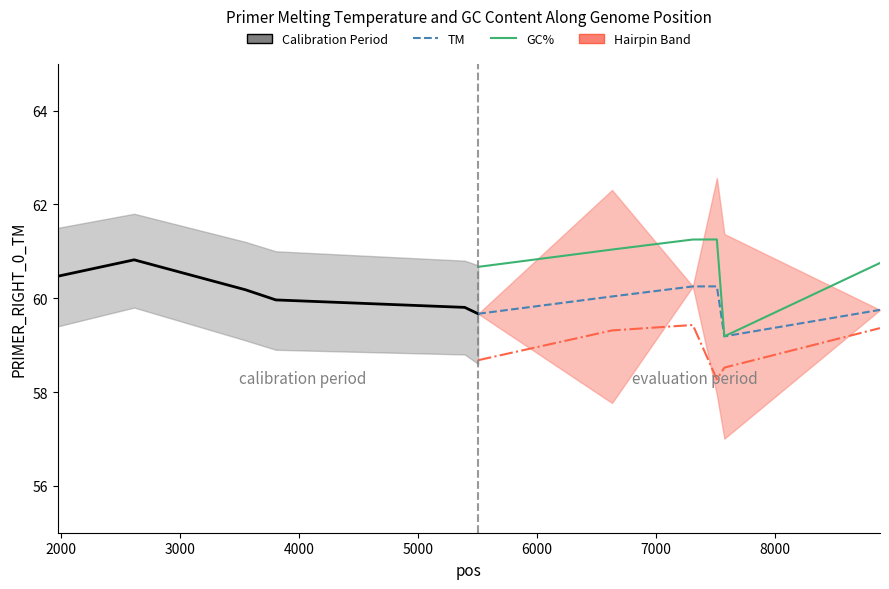

Which series has the widest spread of values?

GC_PERCENT (scaled)